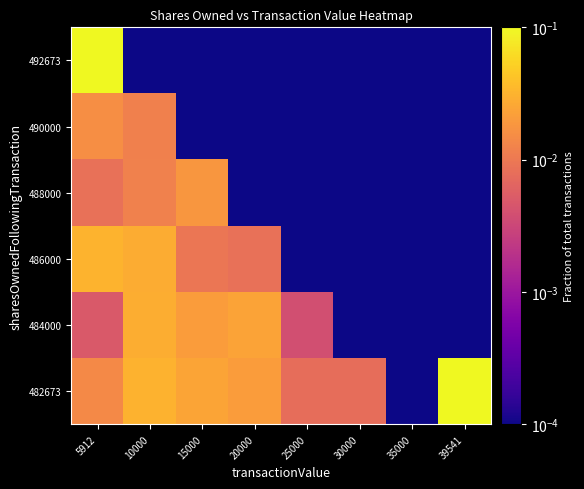

How many series are shown in this chart?

6